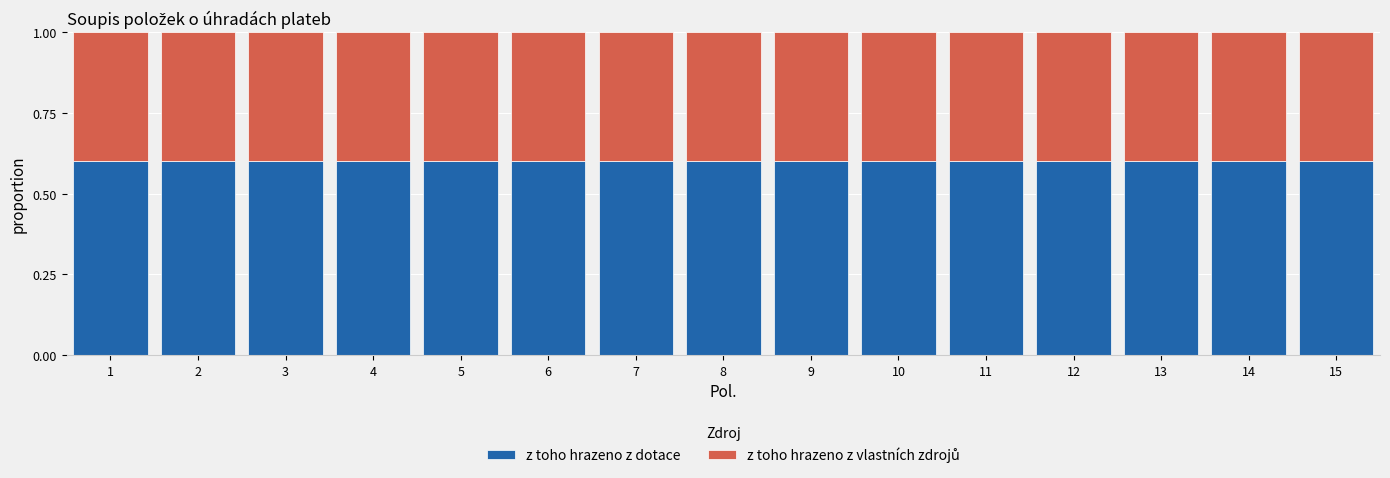

The z toho hrazeno z dotace series shows 0.9 at 12. True or false?

False